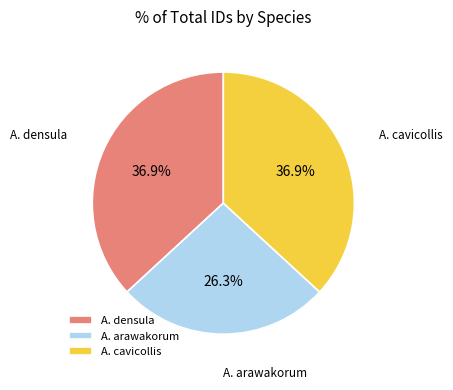

Combined, do A. densula and A. arawakorum account for over 50%?

Yes